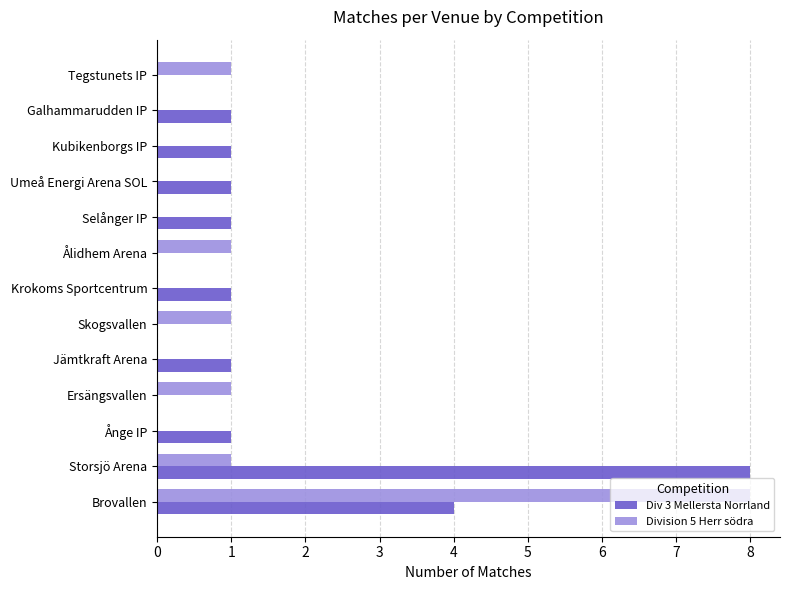

What is the sum of all Div 3 Mellersta Norrland values?

18